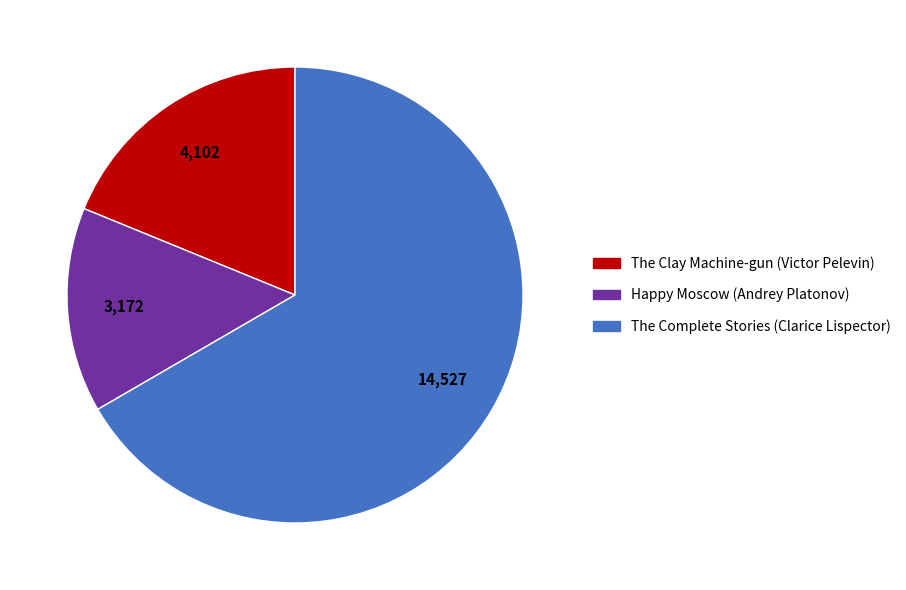

How many segments does this pie chart have?

3